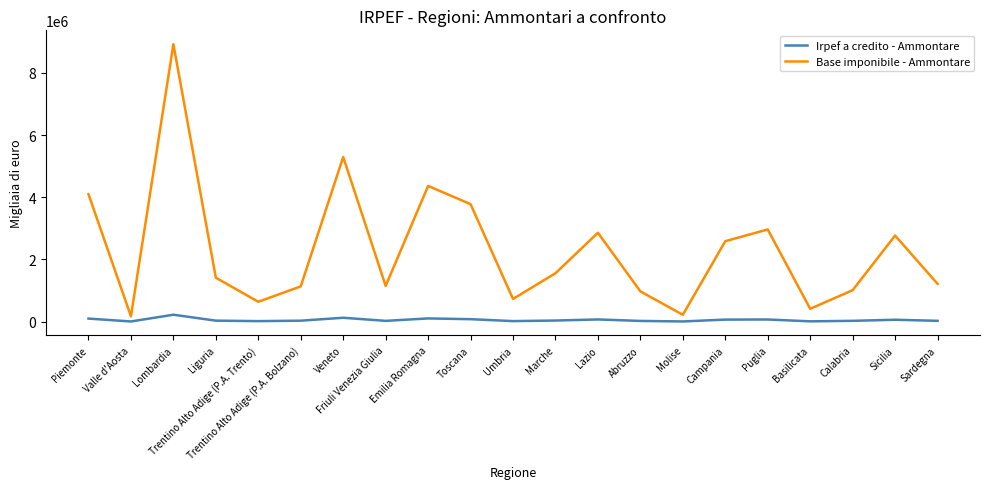

What is the approximate value of Base imponibile - Ammontare at Lombardia, to the nearest 50?

8920650